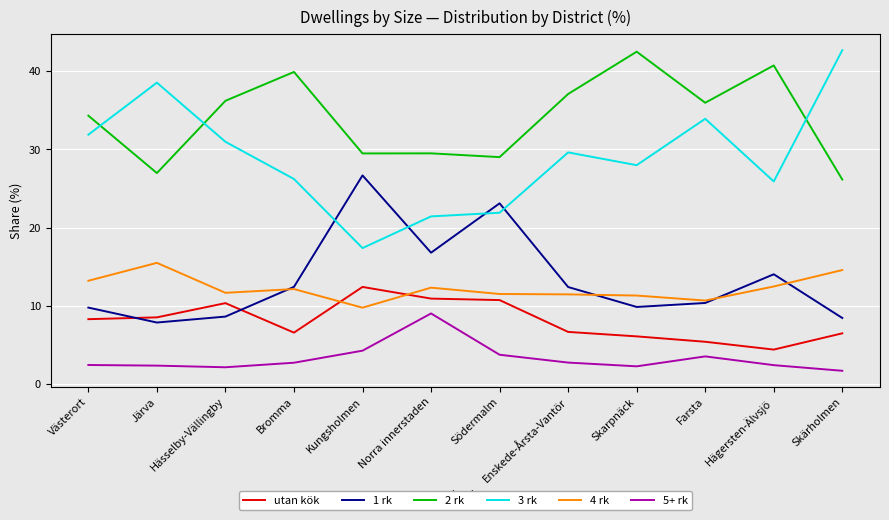

What is the average value of the utan kök series?

8.1